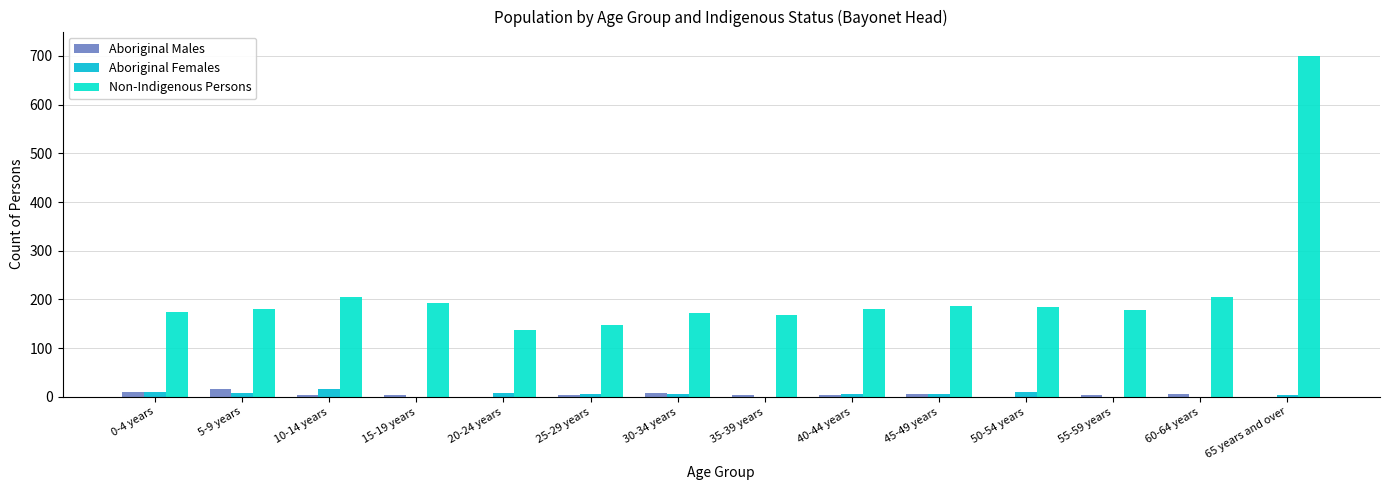

Which series has the largest total across all categories?

Non-Indigenous Persons